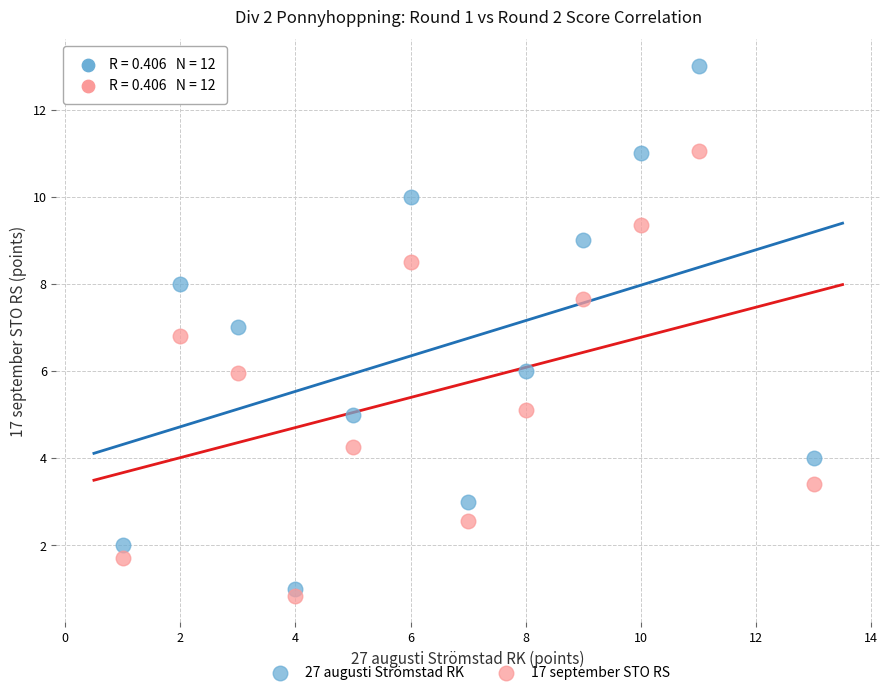

Which series contains the lowest Y value?

17 september STO RS